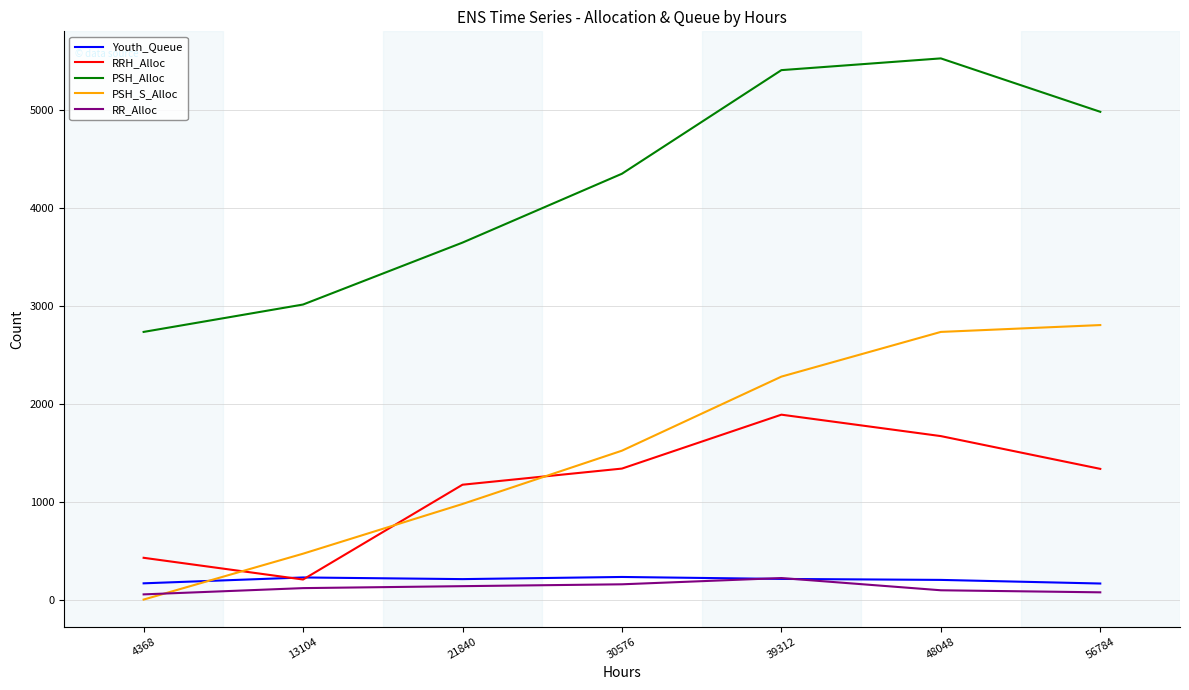

What is the difference between the highest and lowest values at 30576?

4197